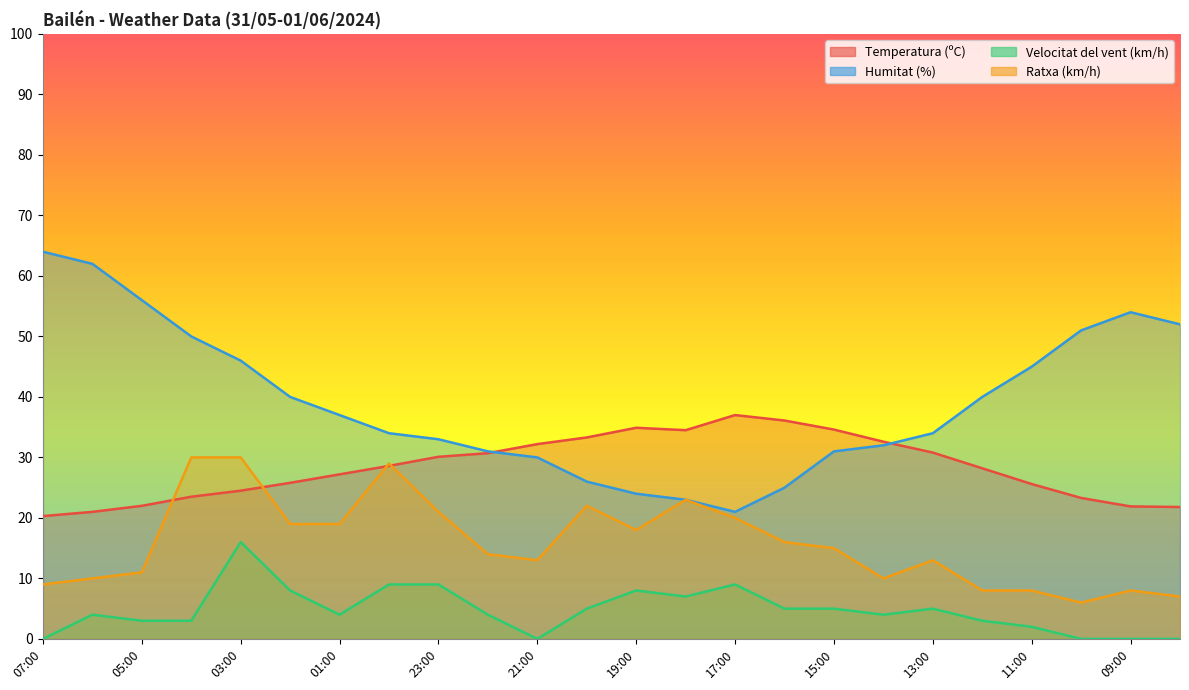

Where does the Temperatura (ºC) series first go above 28?

00:00